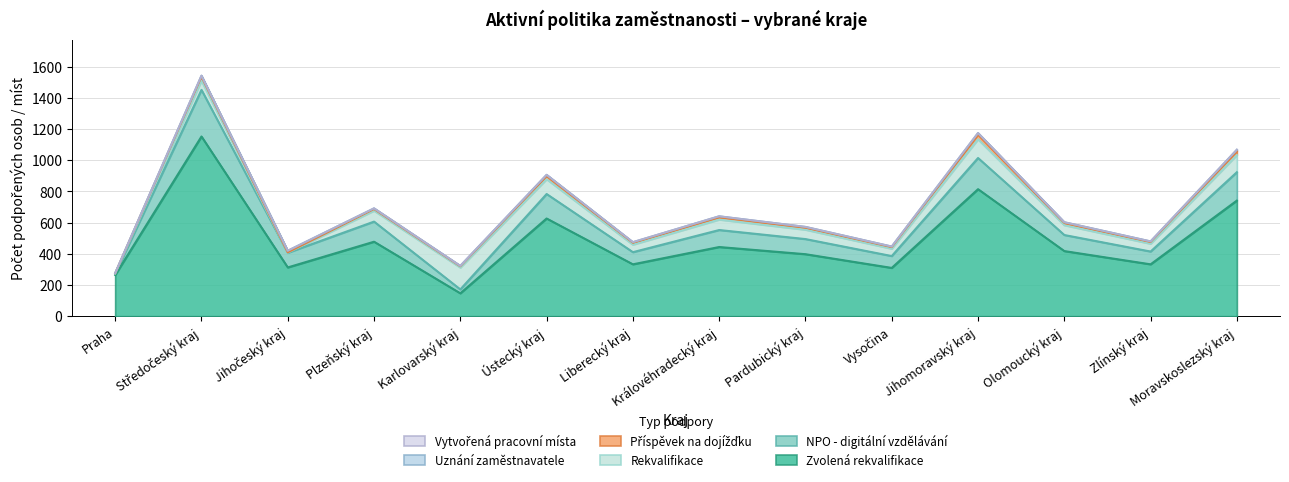

What is the highest value of the Zvolená rekvalifikace series?

1153